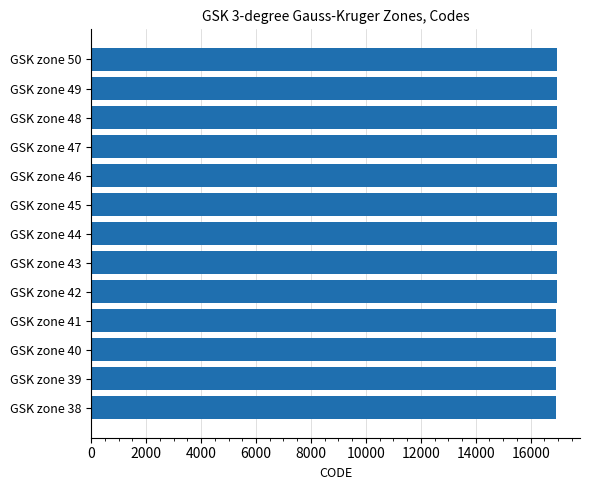

What is the sum of the values at GSK zone 42 and GSK zone 39?

33881